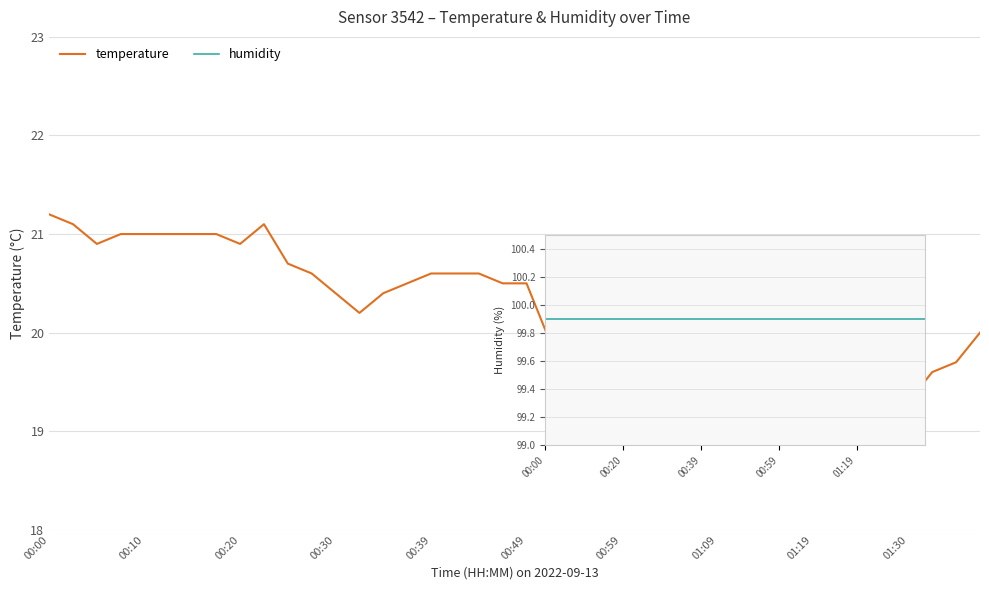

Where is humidity nearest to the value 99?

00:00